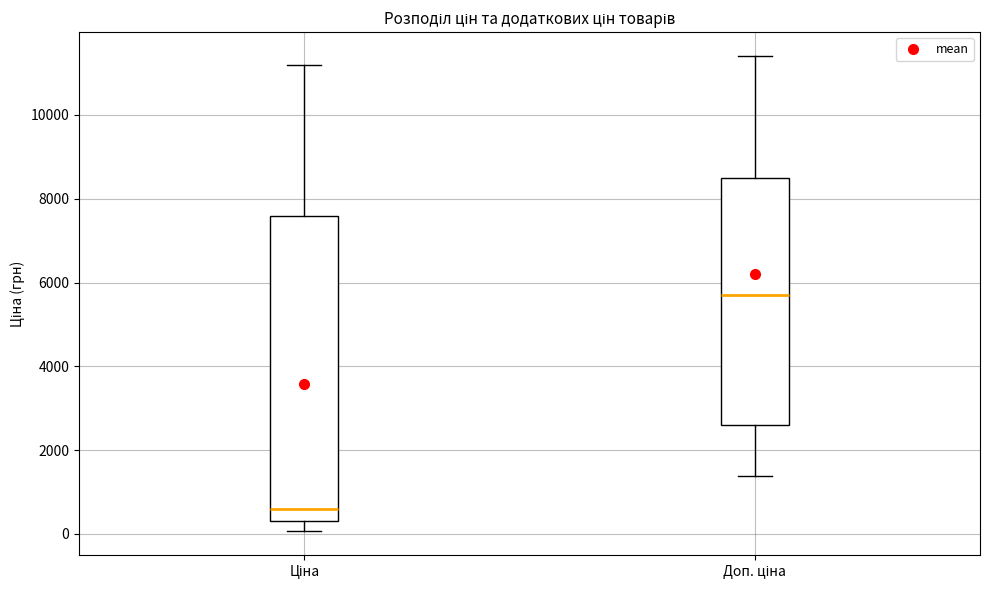

Reading left to right, transcribe this box plot: for each box, give where its median line is, the range the box spans, and where its two whiskers end, as read against the y-axis. The values are not printed on the chart, so give them approximately, as read against the axis.

Ціна: median 600, box 400 to 7600, whiskers 0 to 11200
Доп. ціна: median 5800, box 2600 to 8400, whiskers 1400 to 11400